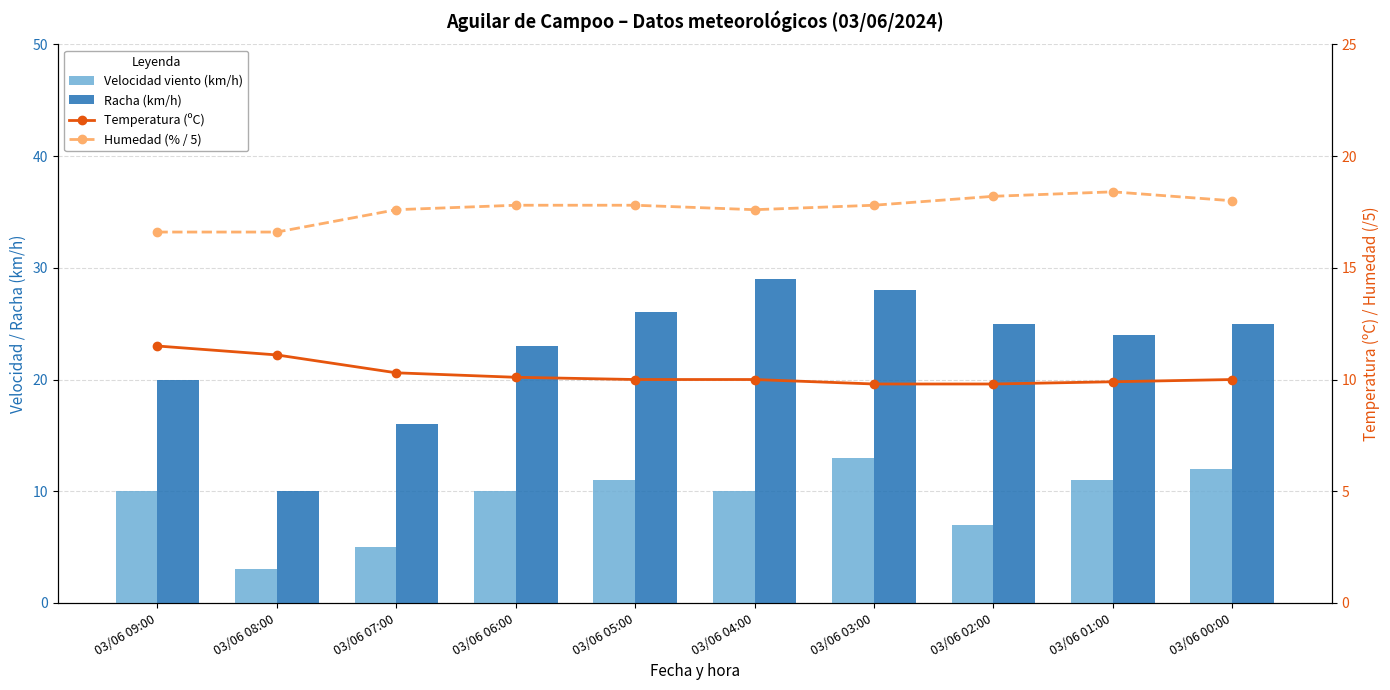

What is the greatest value displayed?

29.0